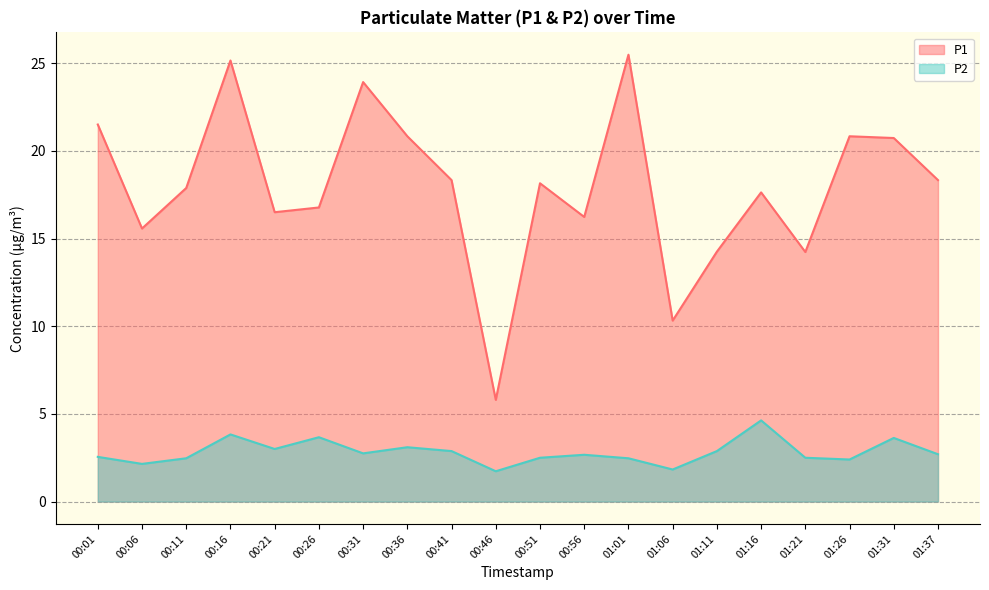

Which category has the lowest value across all series?

00:46